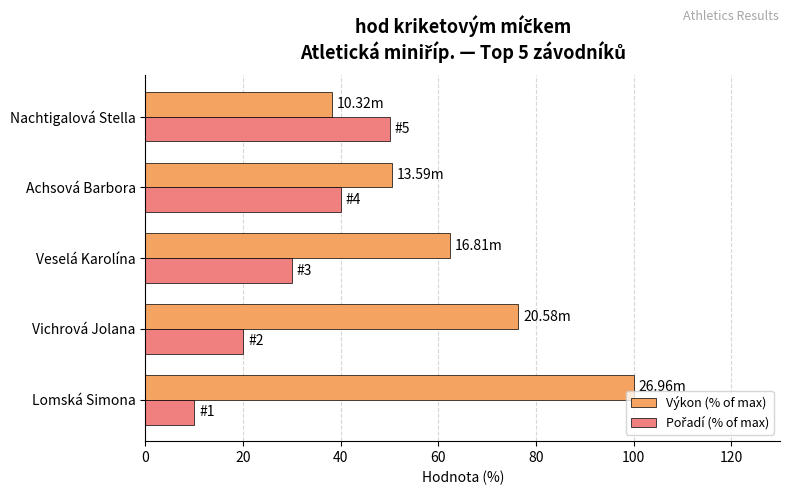

At how many categories does at least one series exceed 52?

3